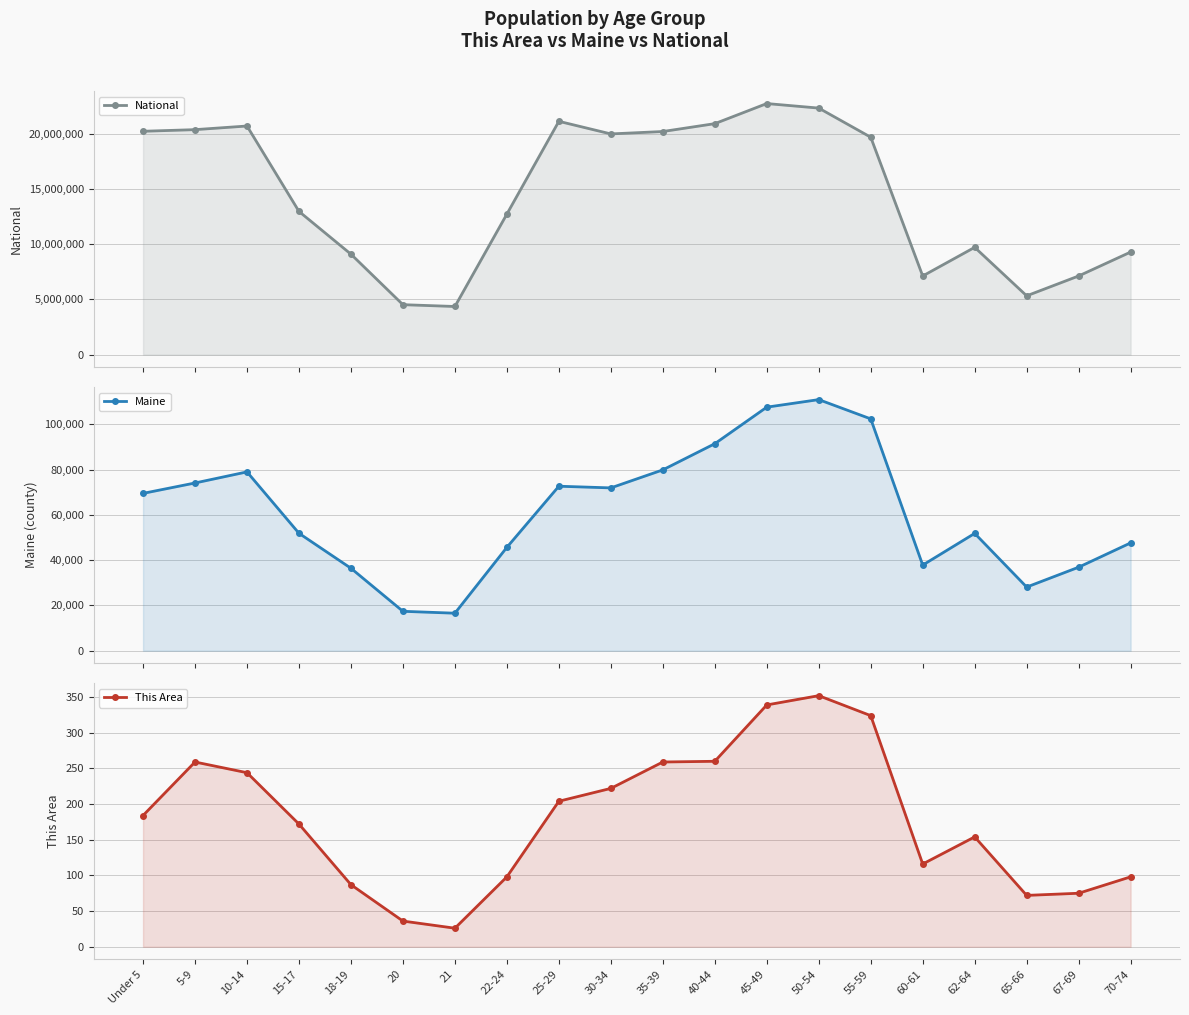

True or false: Maine and National intersect in this chart.

False